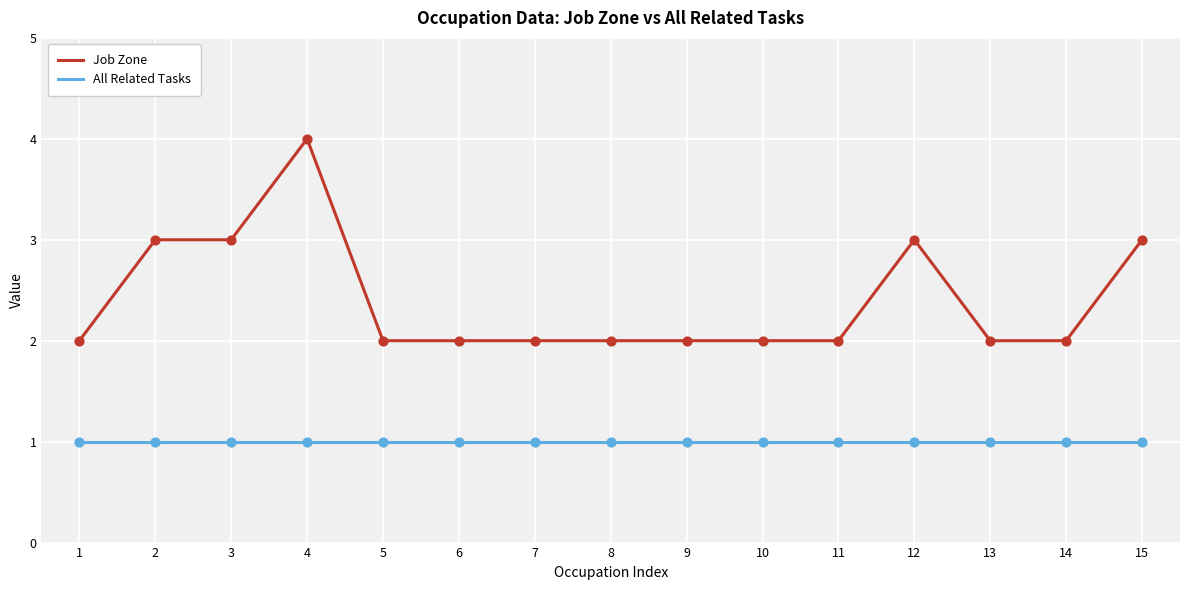

Is the value of Job Zone at 14 greater than the value of All Related Tasks at 12?

Yes